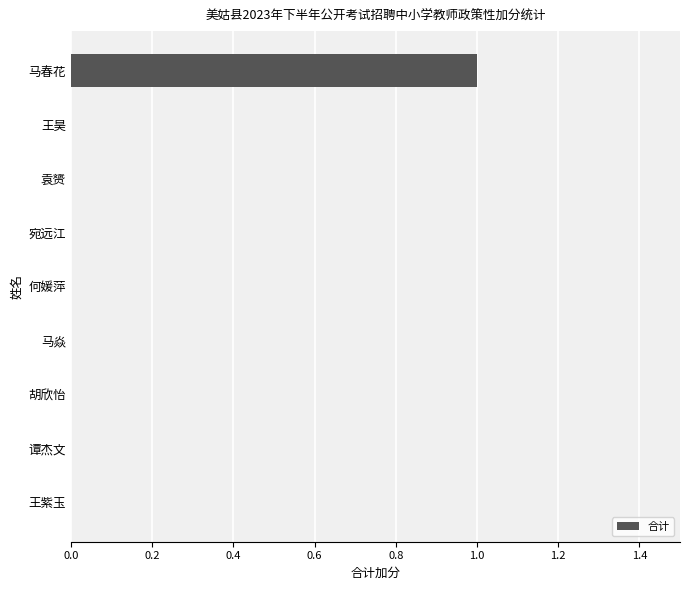

The chart shows a value of 2 at 马春花. True or false?

False